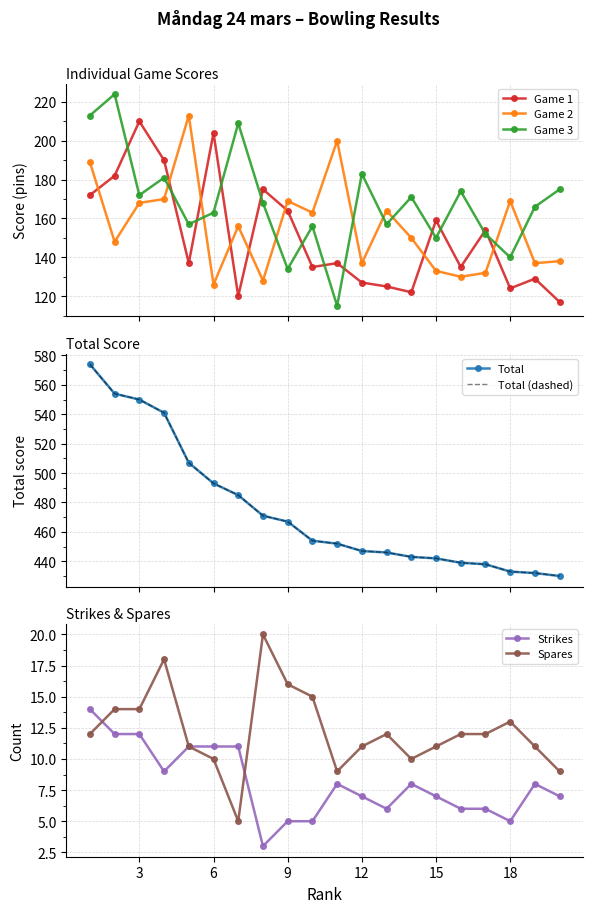

True or false: col_6 has more than 0 interior local peaks.

False